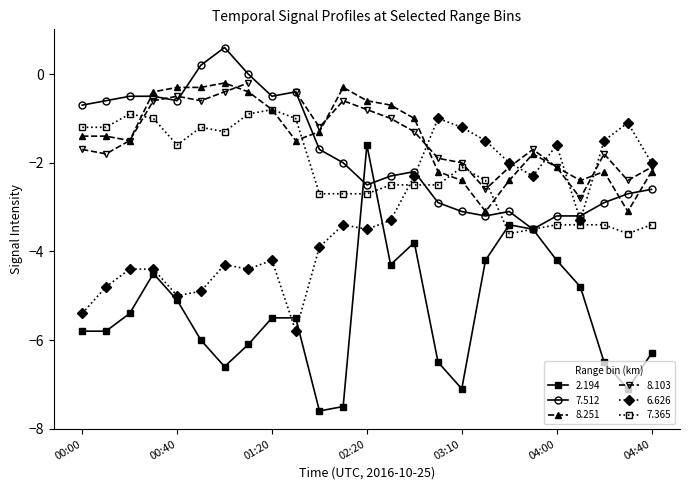

Where is the first local minimum for 7.512?

00:40